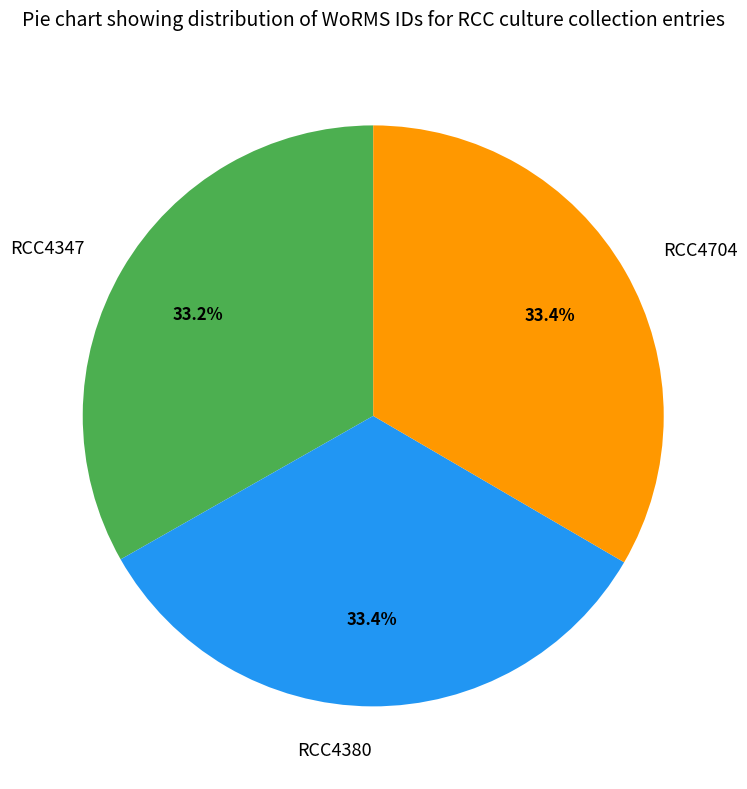

Is RCC4704 the majority of the pie?

No